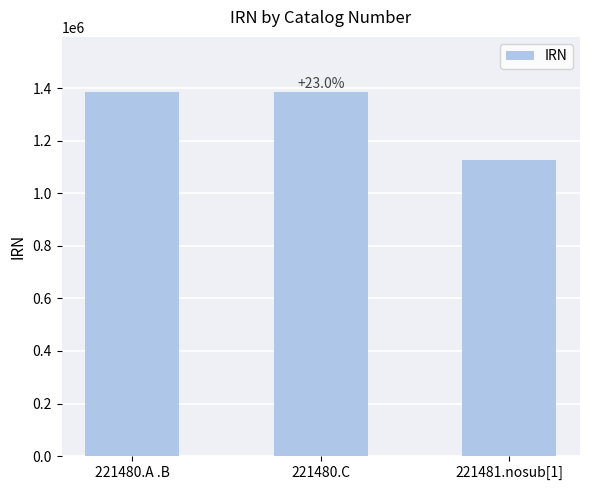

What is the ratio of the value at 221481.nosub[1] to the value at 221480.C?

0.8